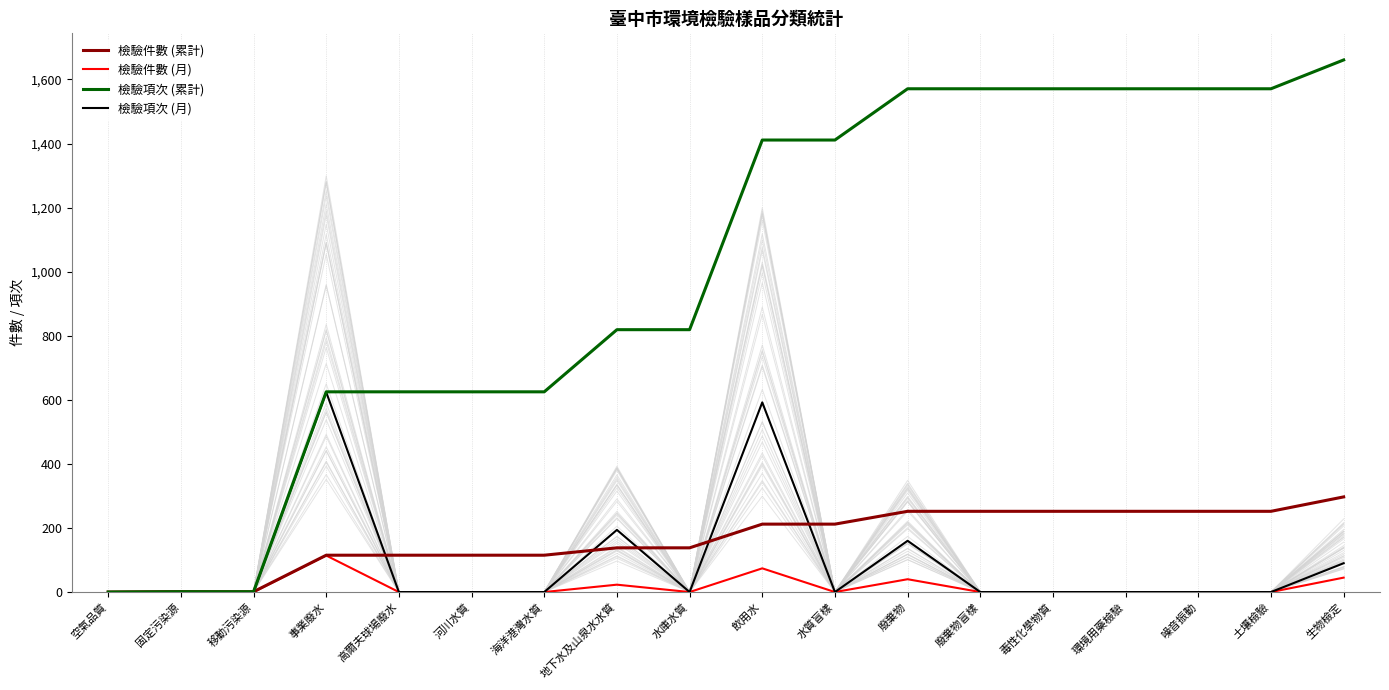

At which category does 檢驗件數 (月) reach its first local peak?

固定污染源